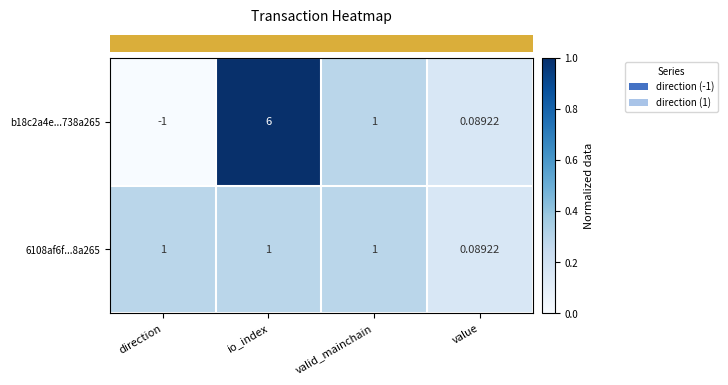

Rank the categories by b18c2a4e...738a265 value from lowest to highest.

direction, value, valid_mainchain, io_index